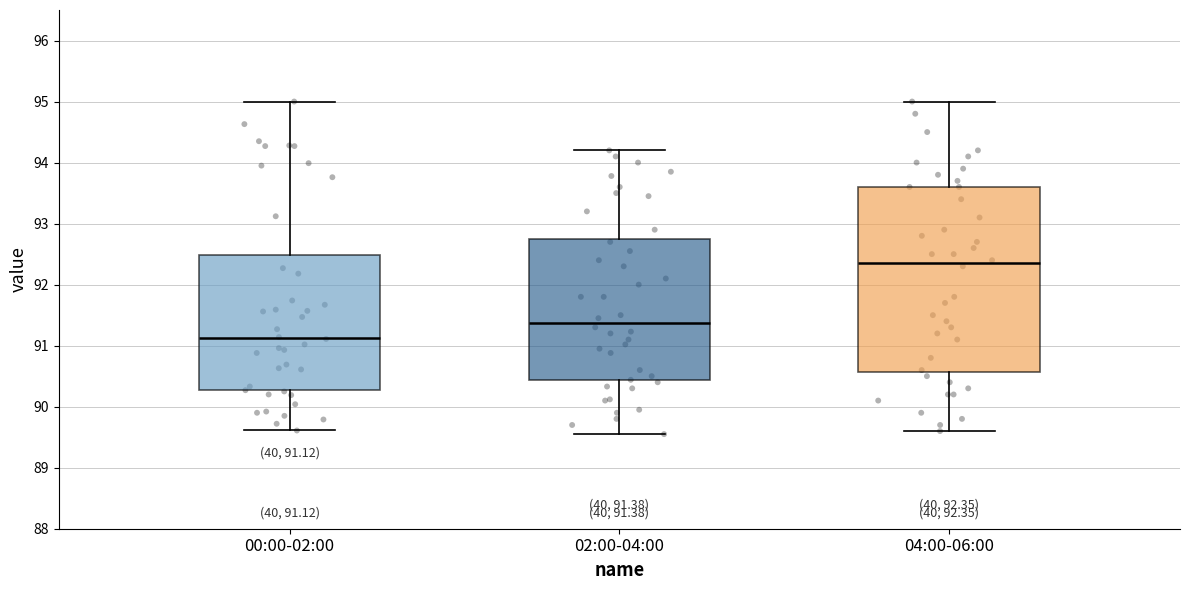

Comparing the boxes themselves (not the whiskers), which one is the tallest?

04:00-06:00